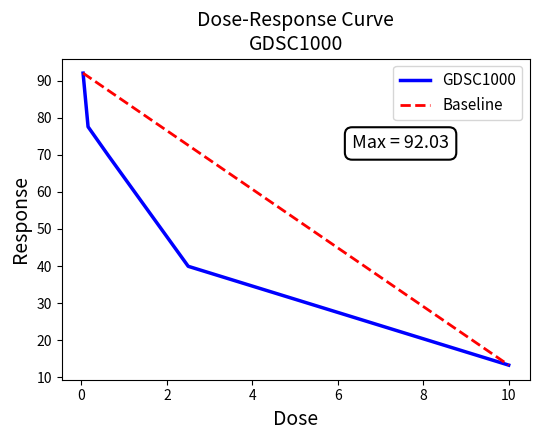

What is the approximate value at 0.0390625?

92.0